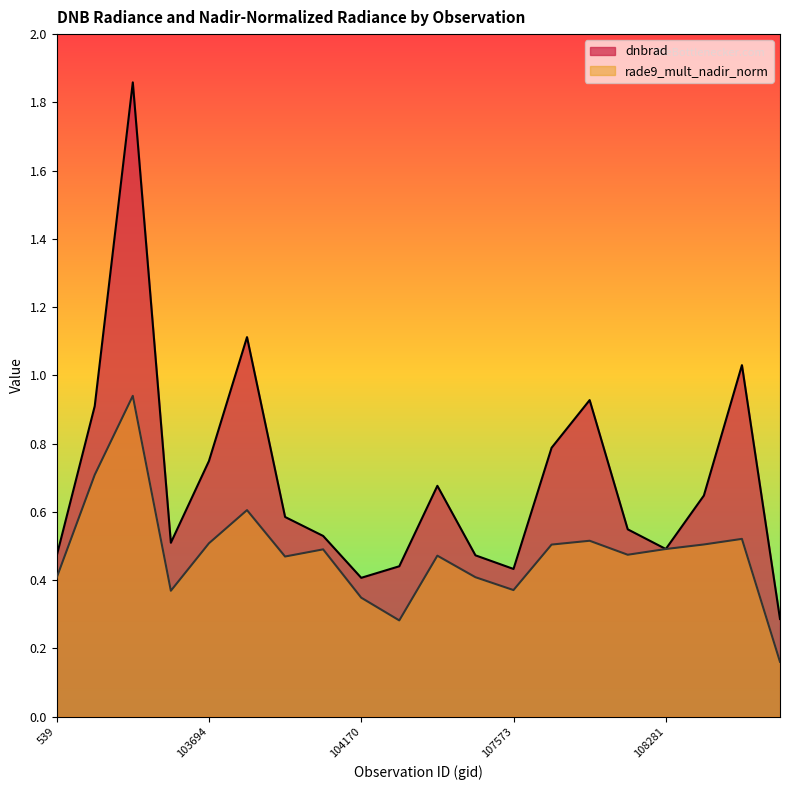

Count the number of data series in this chart.

2